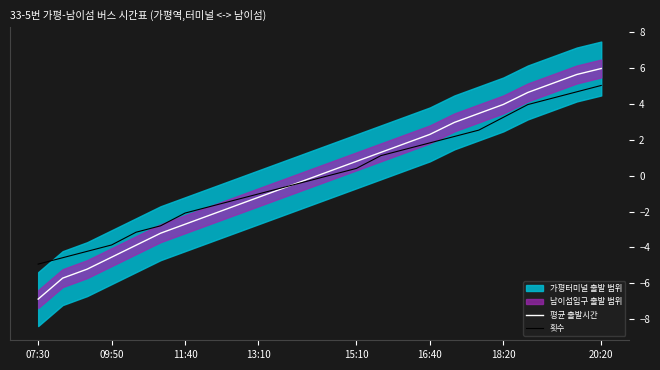

What is the highest value of the 평균 출발시간 series?

6.0